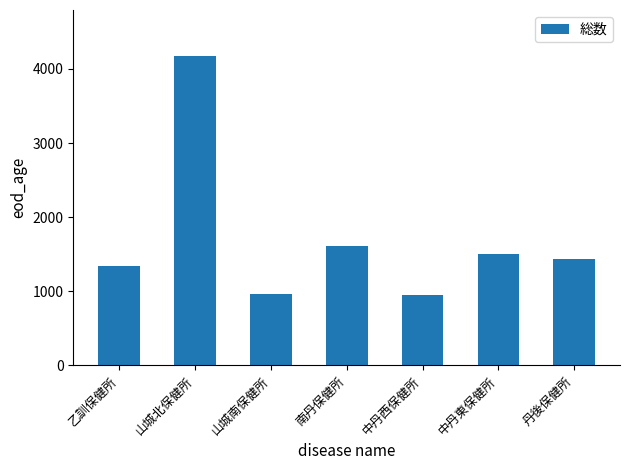

Read the value at 丹後保健所.

1435